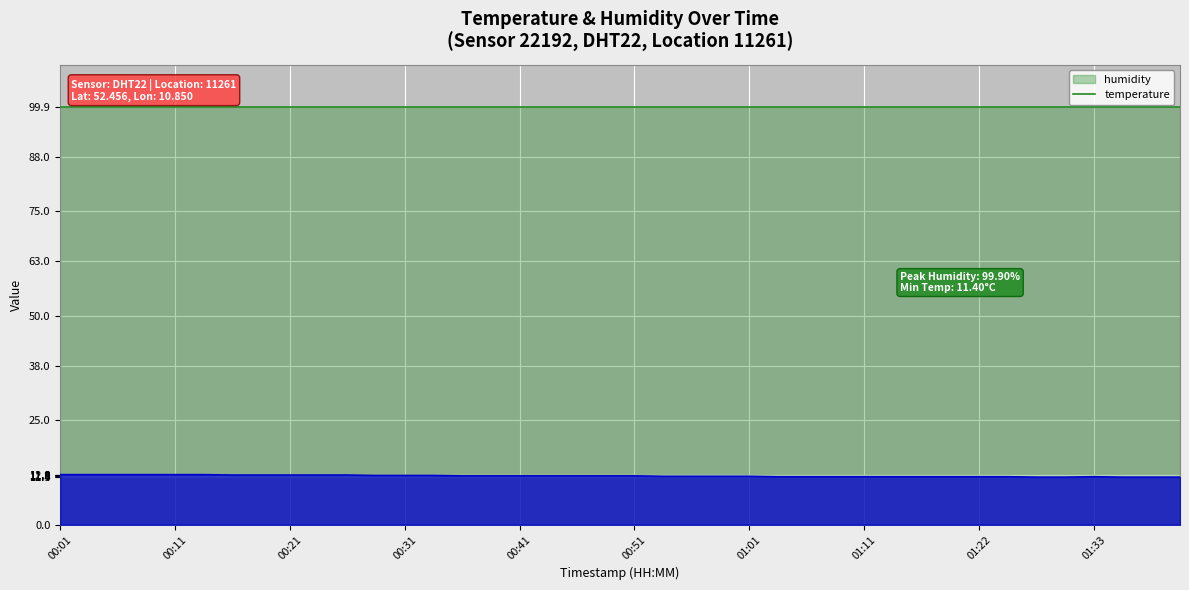

Rank the categories by value from lowest to highest.

01:28, 01:30, 01:36, 01:39, 01:41, 01:04, 01:06, 01:09, 01:11, 01:14, 01:16, 01:19, 01:22, 01:25, 01:33, 00:53, 00:56, 00:58, 01:01, 00:36, 00:38, 00:41, 00:43, 00:46, 00:48, 00:51, 00:28, 00:31, 00:33, 00:16, 00:18, 00:21, 00:23, 00:26, 00:01, 00:03, 00:06, 00:08, 00:11, 00:13